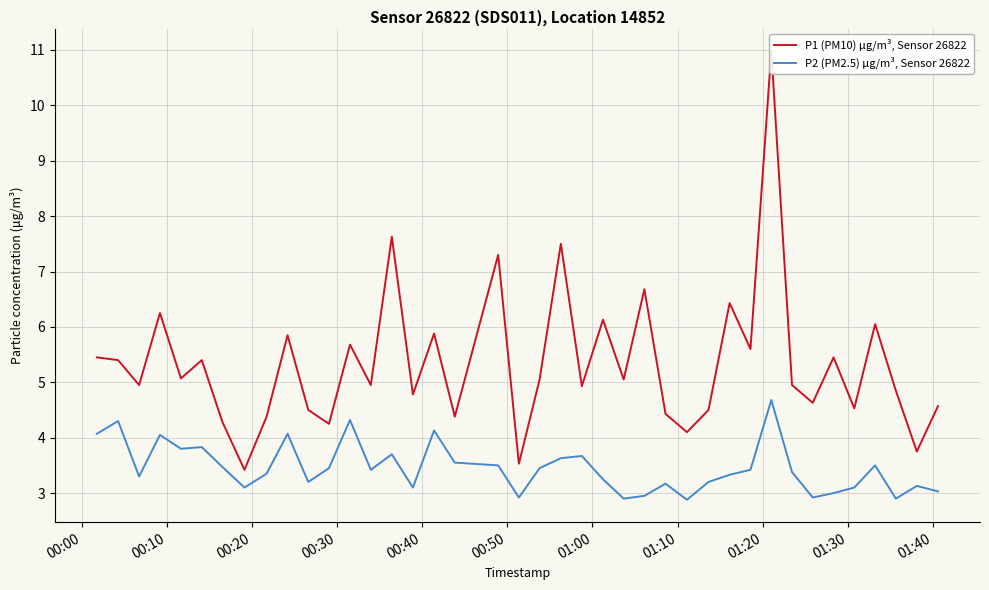

True or false: P2 (PM2.5) μg/m³, Sensor 26822 and P1 (PM10) μg/m³, Sensor 26822 cross at least once.

False